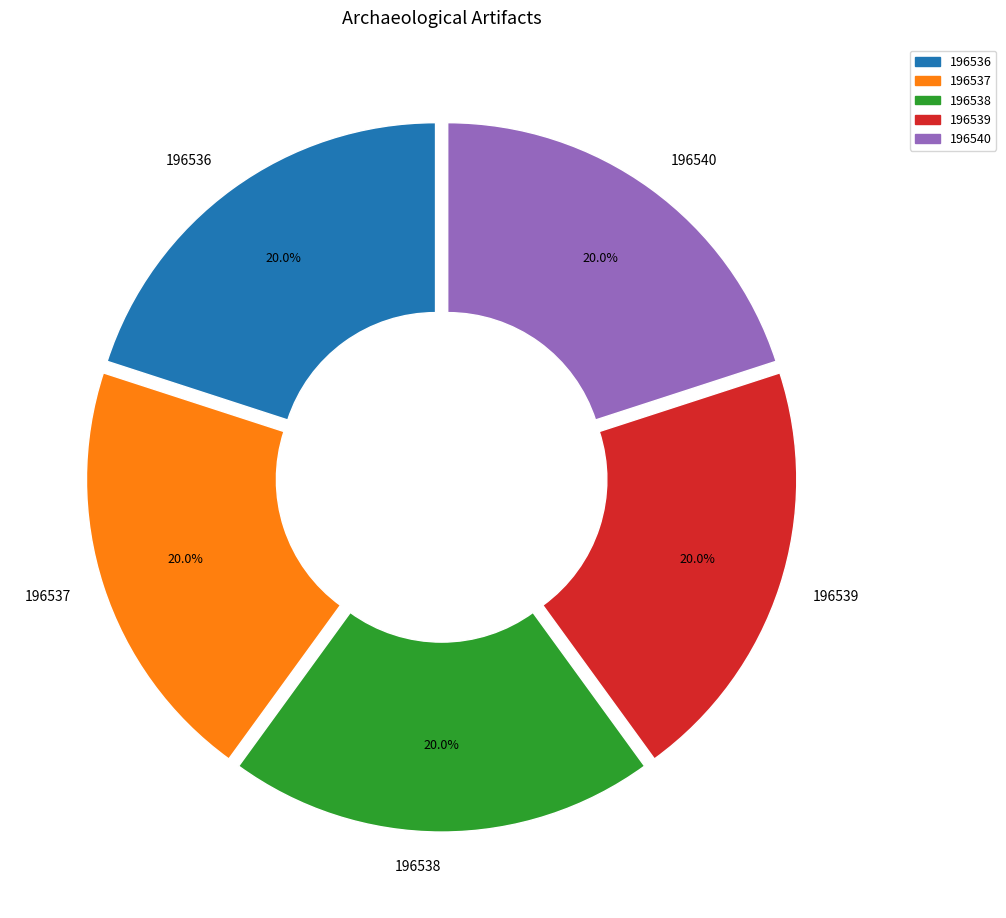

What percentage do 196537 and 196539 together represent?

40.0%